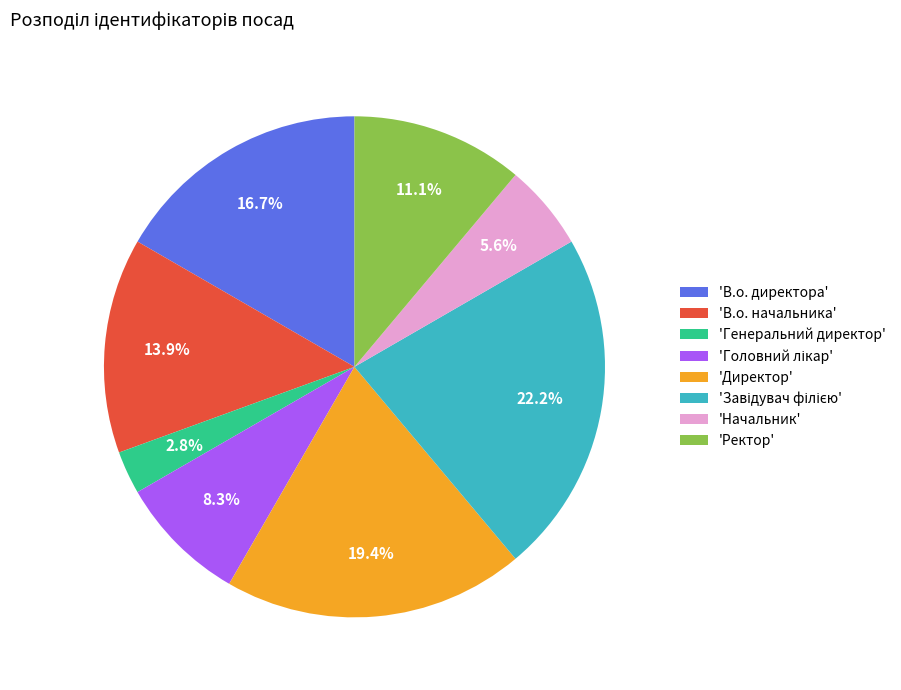

What is the total percentage of 'Директор' and 'Генеральний директор'?

22.2%